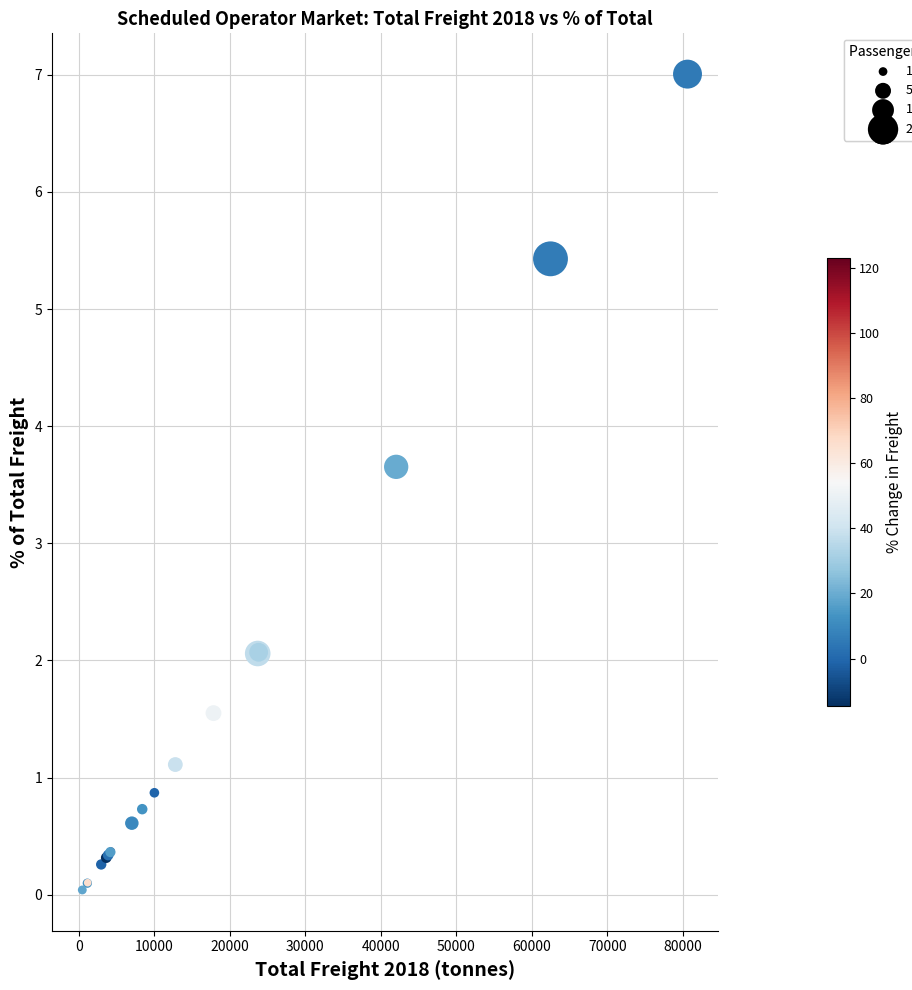

What Y value in the scatter plot is closest to 3?

3.7